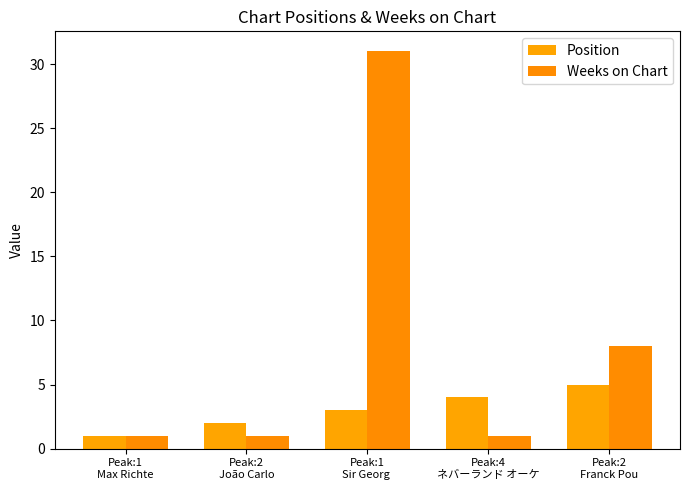

Reading right to left, extract all data points from this chart.

Position: Peak:2
Franck Pou=5	Peak:4
ネバーランド オーケ=4	Peak:1
Sir Georg =3	Peak:2
João Carlo=2	Peak:1
Max Richte=1
Weeks on Chart: Peak:2
Franck Pou=8	Peak:4
ネバーランド オーケ=1	Peak:1
Sir Georg =31	Peak:2
João Carlo=1	Peak:1
Max Richte=1